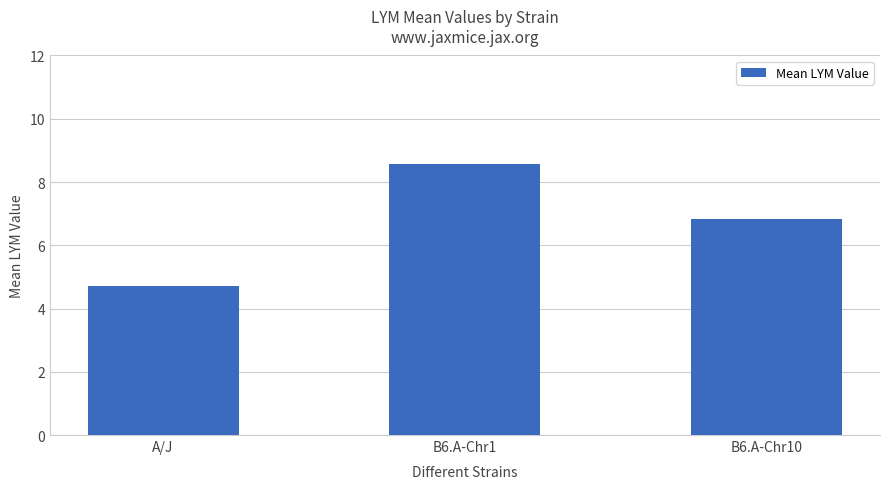

Reading left to right, list all the values displayed in this chart.

A/J=4.7	B6.A-Chr1=8.6	B6.A-Chr10=6.8